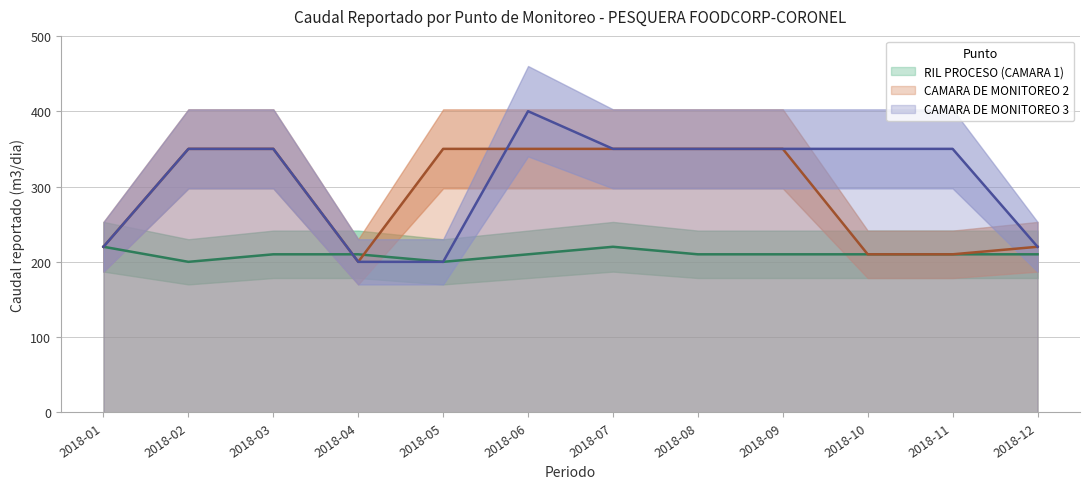

Is it true that CAMARA DE MONITOREO 3 equals 220 at 2018-12?

True